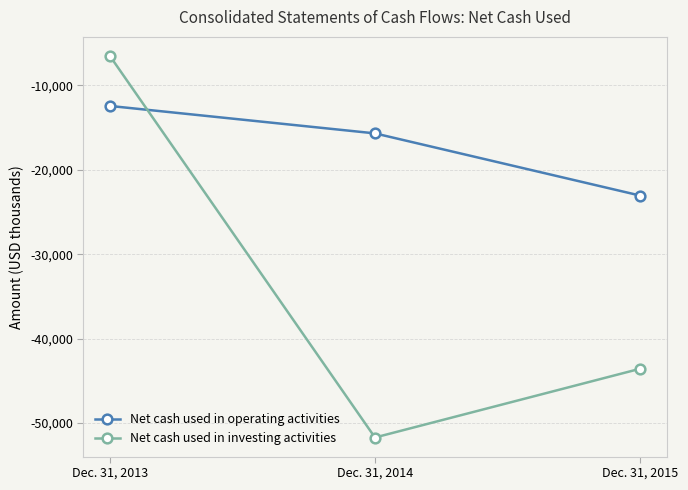

At which label does Net cash used in investing activities first exceed -43570?

Dec. 31, 2013